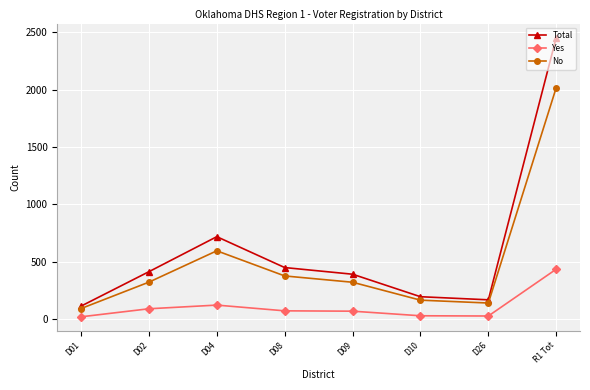

In Total, how many points are lower than both neighbors (excluding endpoints)?

1